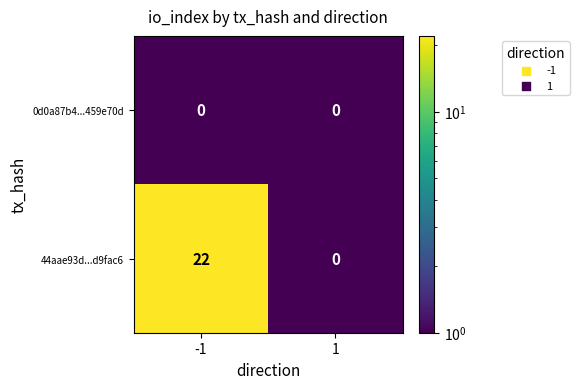

The value of 44aae93d...d9fac6 at 1 is -10. True or false?

False